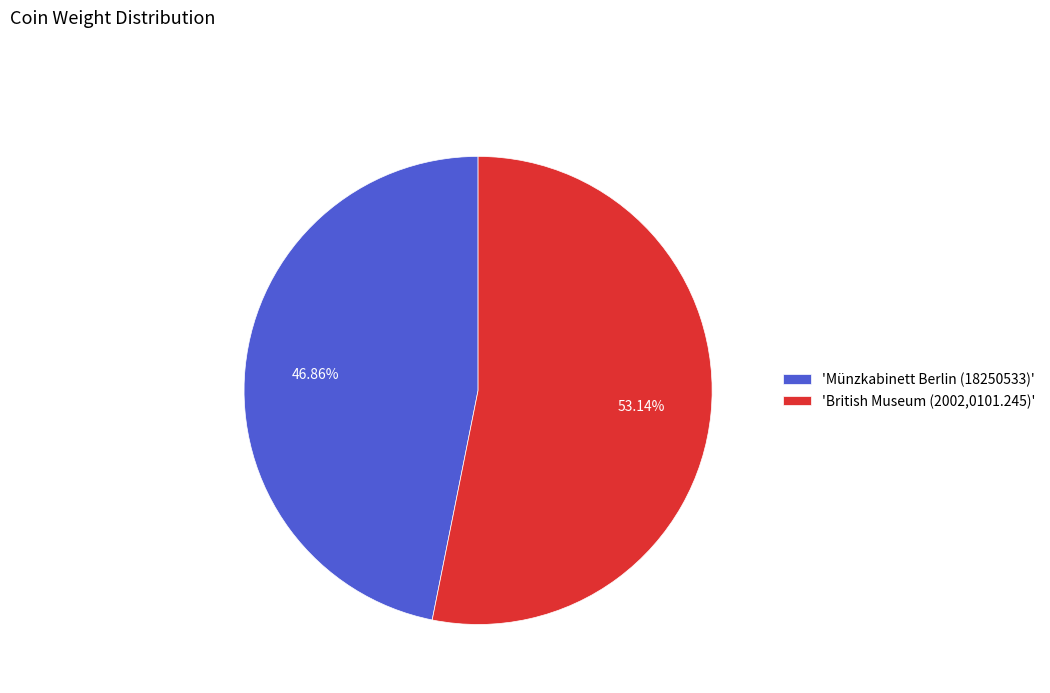

Which category has the biggest portion of the pie?

'British Museum (2002,0101.245)'